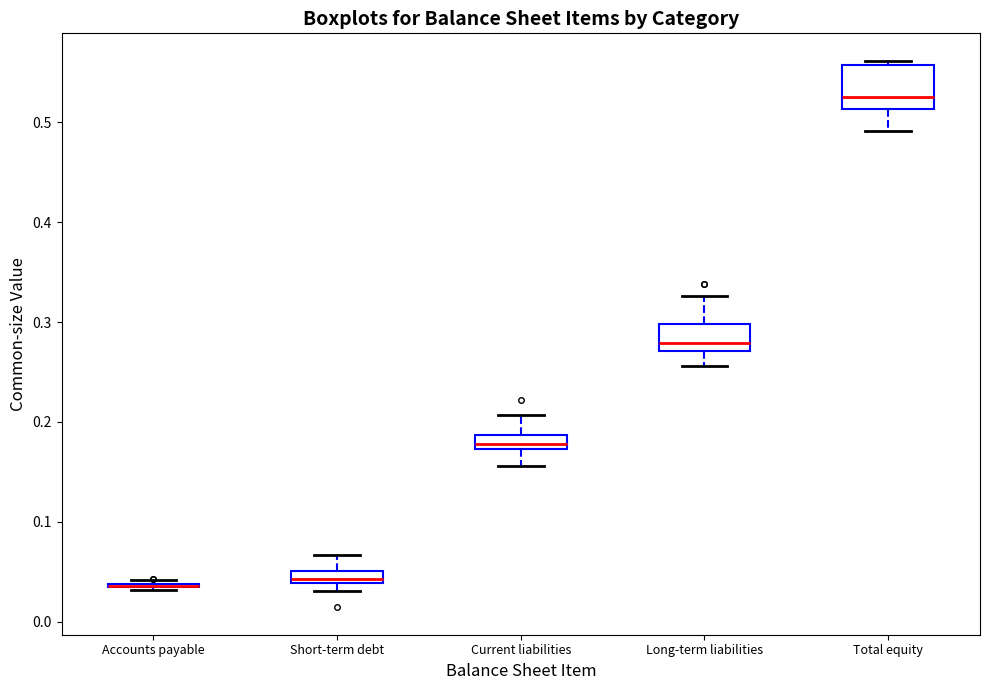

Which box is the tallest, from its lower edge to its upper edge?

Total equity